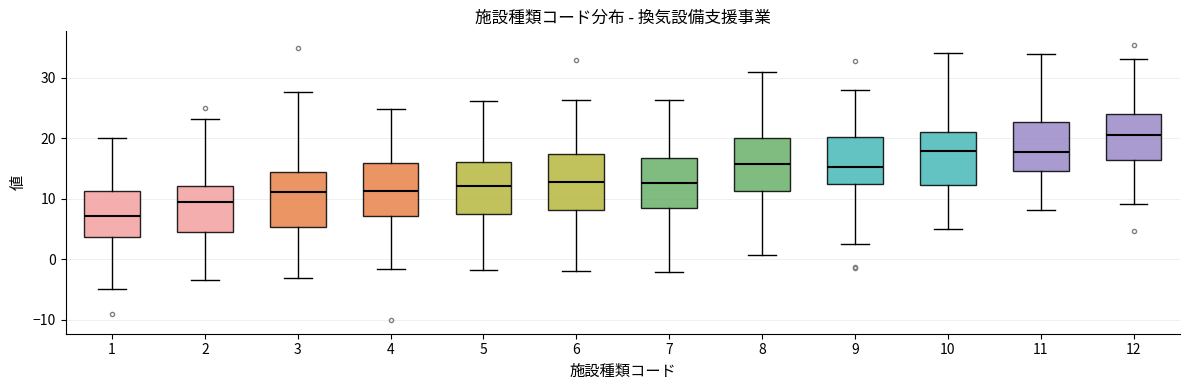

Reading left to right, transcribe this box plot: for each box, give where its median line is, the range the box spans, and where its two whiskers end, as read against the y-axis. The values are not printed on the chart, so give them approximately, as read against the axis.

1: median 7, box 4 to 11, whiskers -5 to 20
2: median 9, box 5 to 12, whiskers -3 to 23
3: median 11, box 5 to 14, whiskers -3 to 28
4: median 11, box 7 to 16, whiskers -2 to 25
5: median 12, box 8 to 16, whiskers -2 to 26
6: median 13, box 8 to 17, whiskers -2 to 26
7: median 13, box 8 to 17, whiskers -2 to 26
8: median 16, box 11 to 20, whiskers 1 to 31
9: median 15, box 12 to 20, whiskers 3 to 28
10: median 18, box 12 to 21, whiskers 5 to 34
11: median 18, box 15 to 23, whiskers 8 to 34
12: median 21, box 16 to 24, whiskers 9 to 33